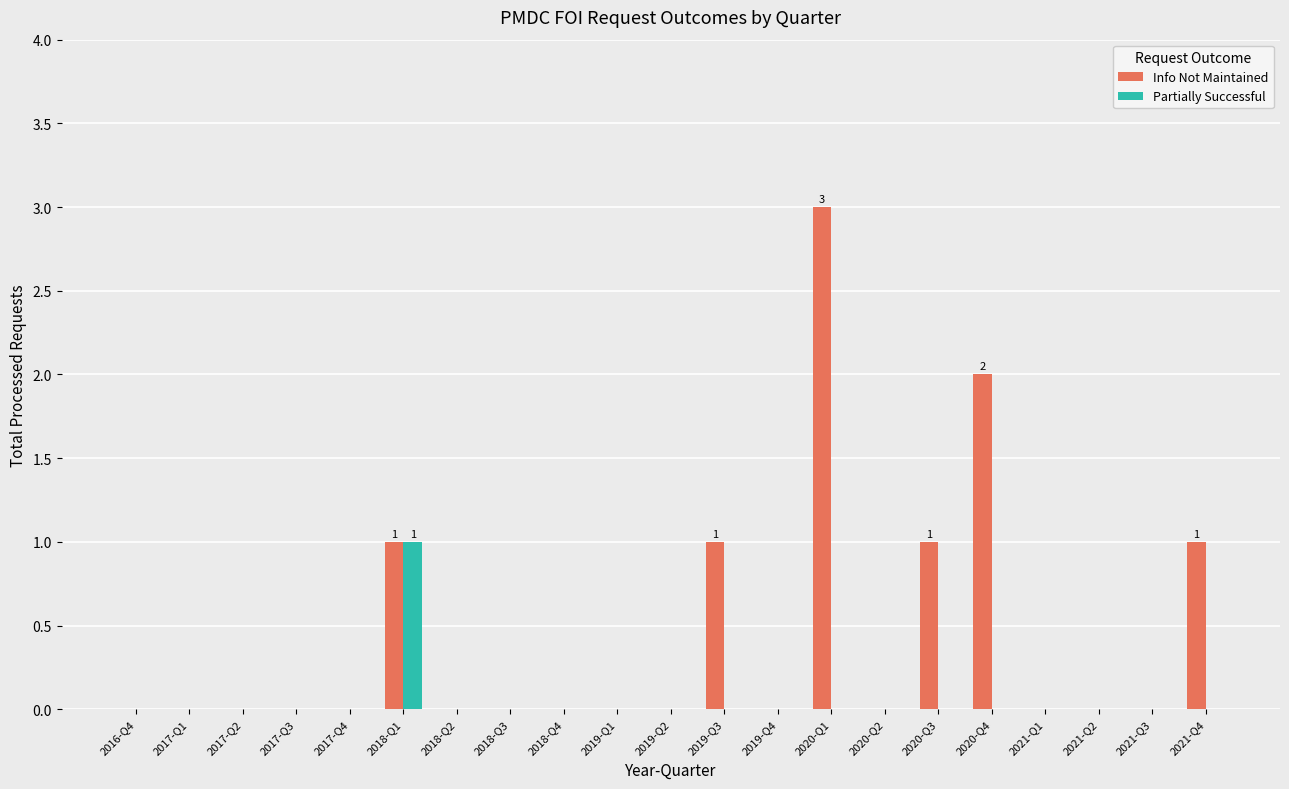

The value of Partially Successful at 2019-Q4 is 0. True or false?

True